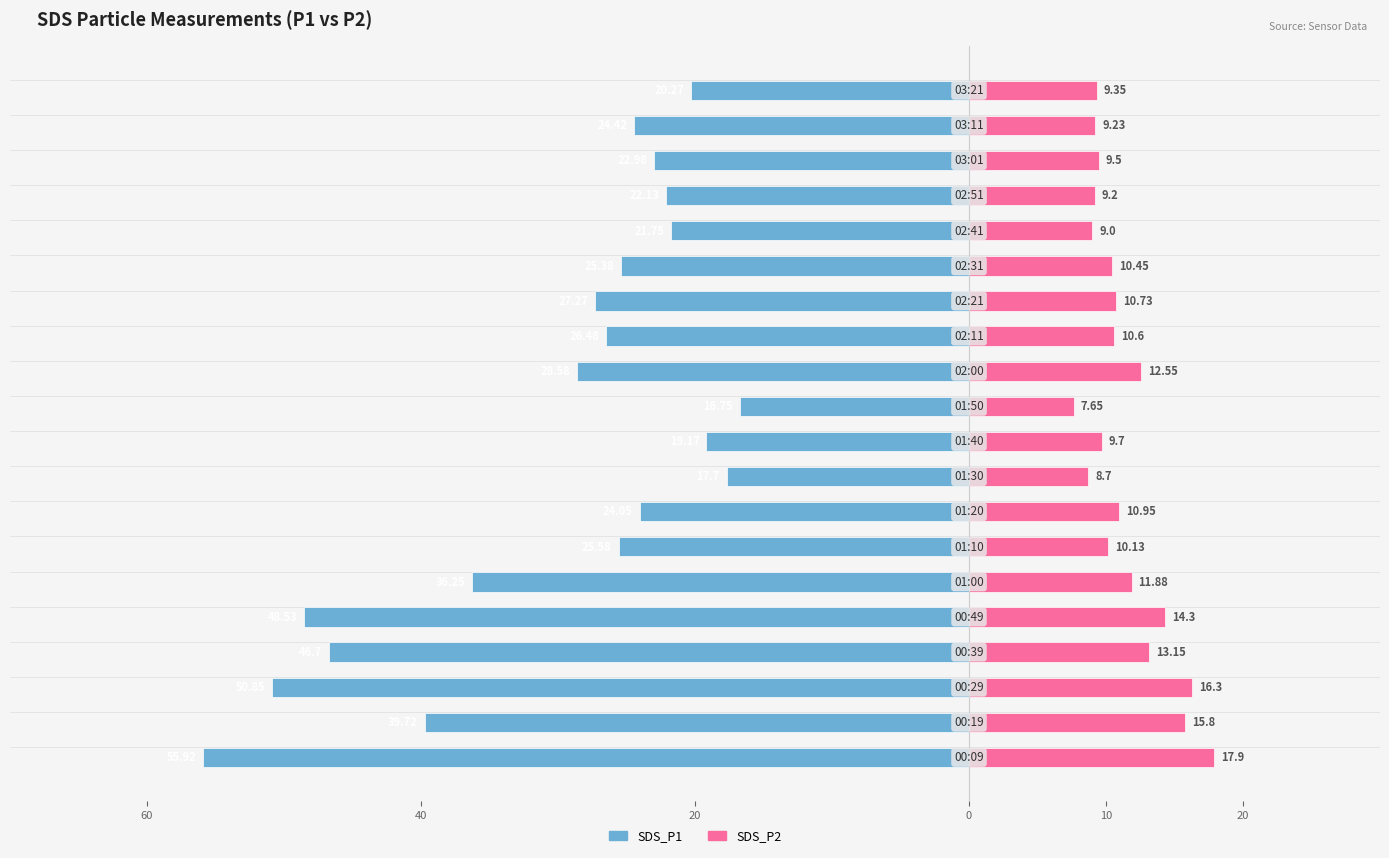

Reading left to right, list all the values displayed in this chart.

SDS_P1: -55.9	-39.7	-50.9	-46.7	-48.5	-36.2	-25.6	-24.1	-17.7	-19.2	-16.8	-28.6	-26.5	-27.3	-25.4	-21.8	-22.1	-23.0	-24.4	-20.3
SDS_P2: 17.9	15.8	16.3	13.2	14.3	11.9	10.1	10.9	8.7	9.7	7.7	12.6	10.6	10.7	10.4	9.0	9.2	9.5	9.2	9.3